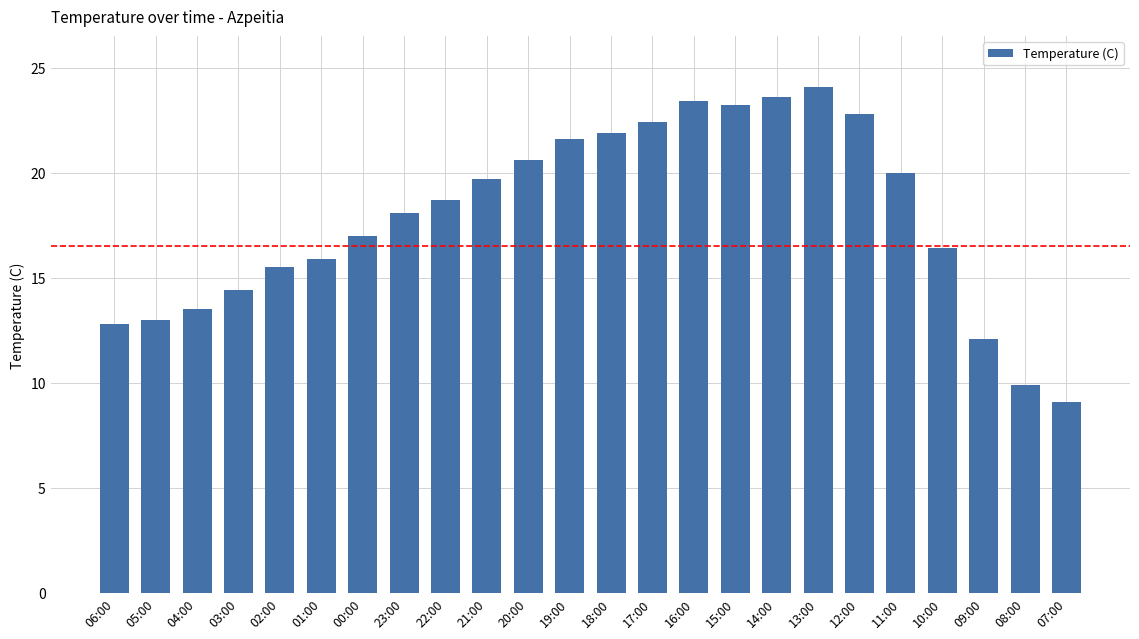

What is the label of the 24th bar from the right?

06:00